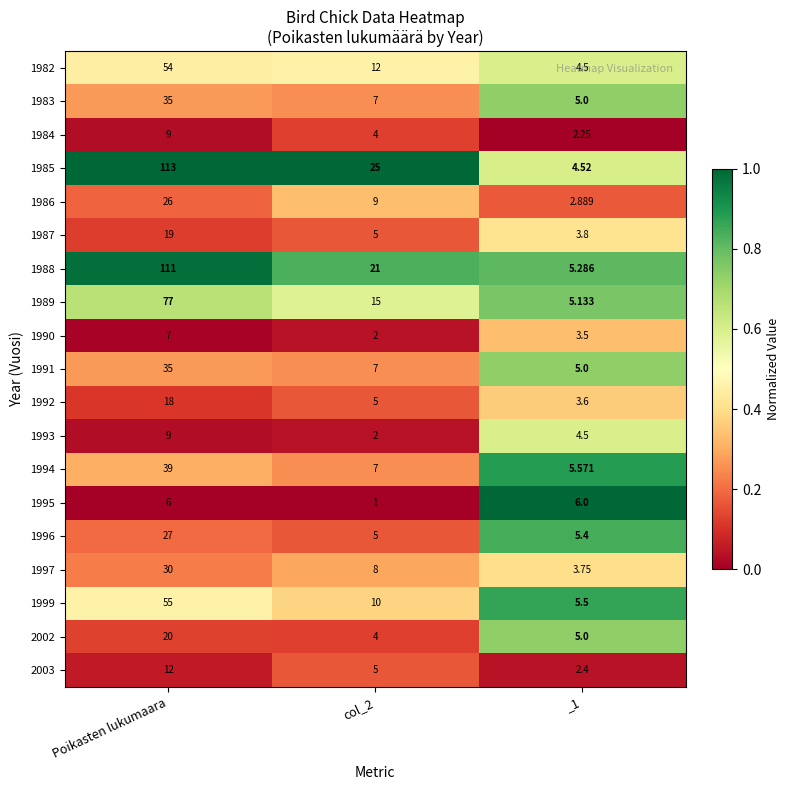

Where does the 1991 series first go above 7?

Poikasten lukumaara